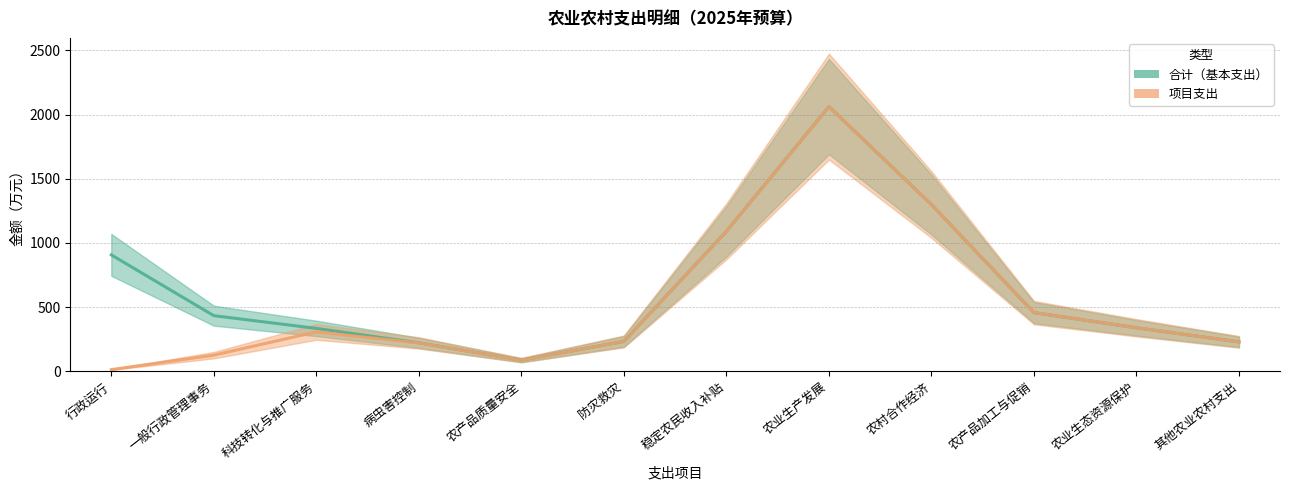

How many lines are shown in the chart?

2